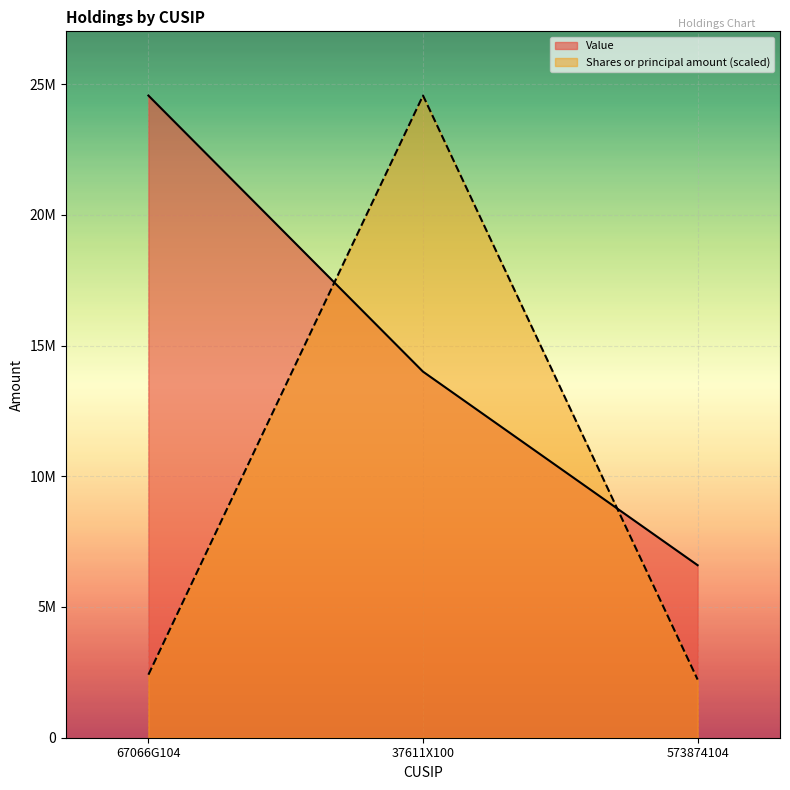

Reading left to right, what are all the values shown in this chart?

Value: 24561000.0	14001000.0	6598000.0
Shares or principal amount: 2410572.4	24561000.0	2224472.8